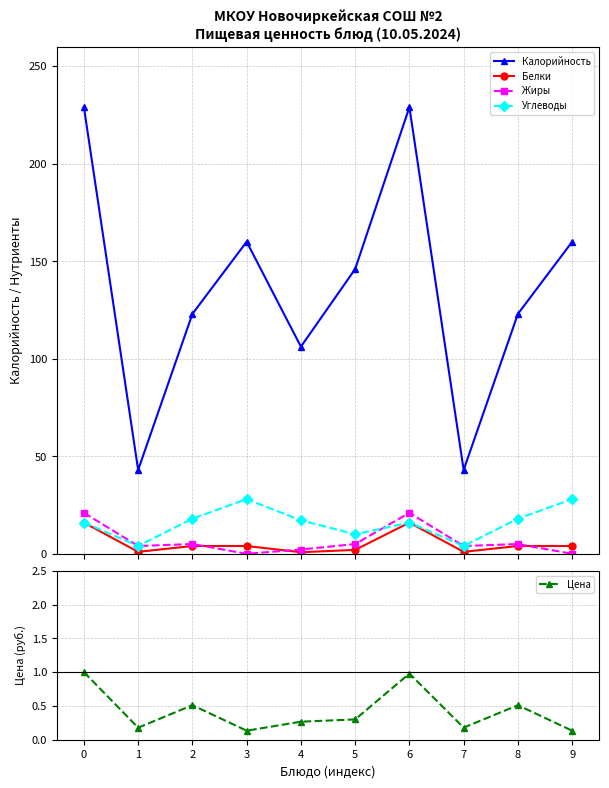

How many series are shown in this chart?

5